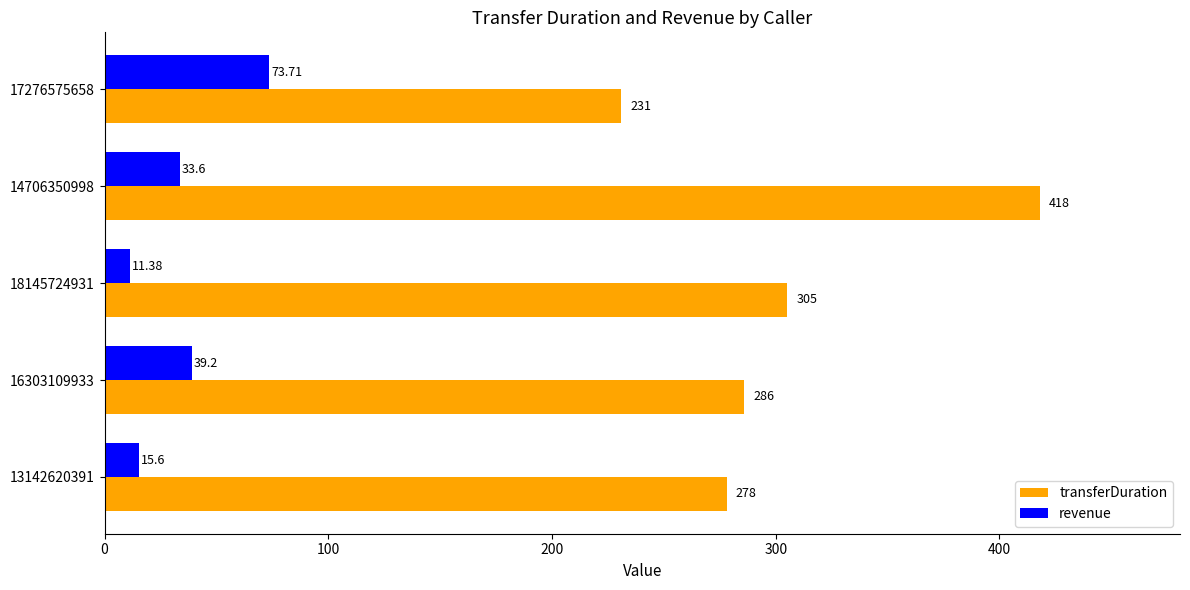

What is the difference between the maximum and minimum values in the transferDuration series?

187.0